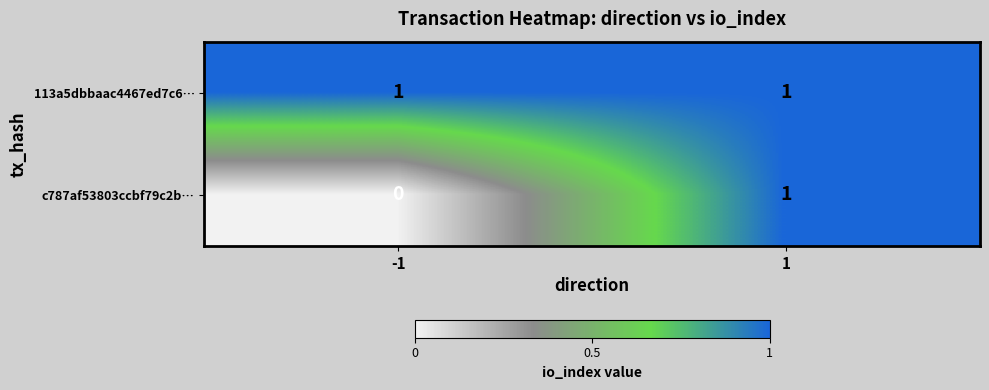

Reading right to left, transcribe all the data shown in this chart.

113a5dbbaac4467ed7c6…: 1	1
c787af53803ccbf79c2b…: 1	0